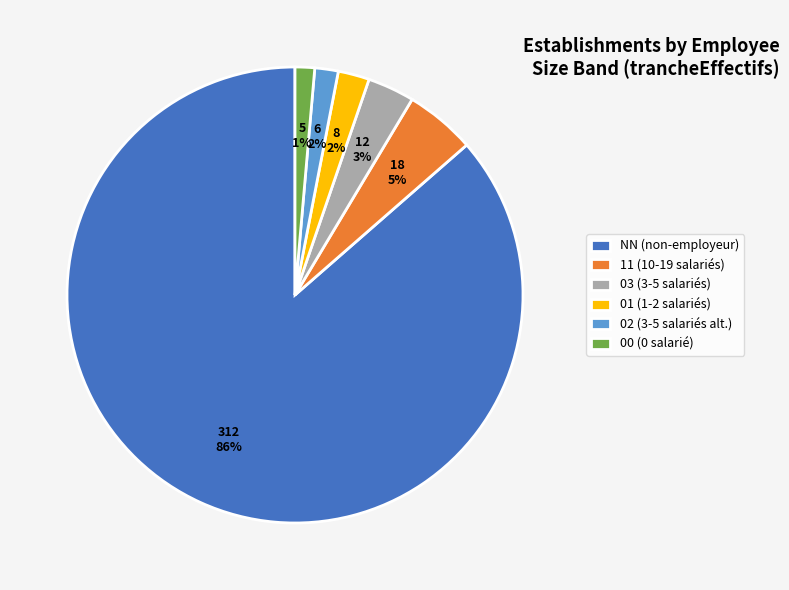

True or false: 00 accounts for 1% of the total.

True